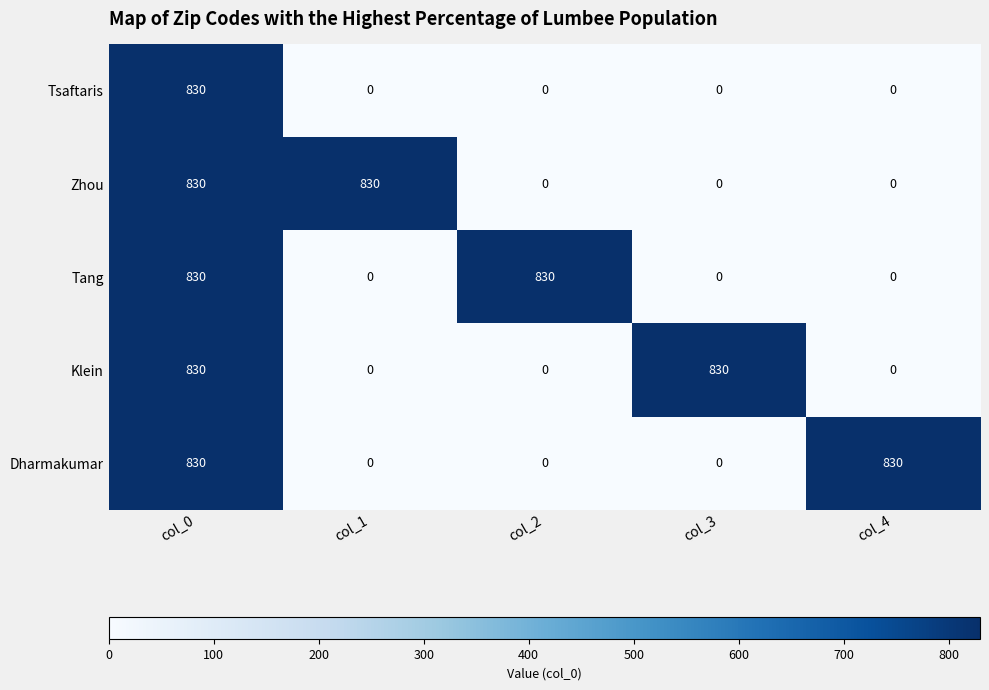

What is the highest value of the Klein series?

830